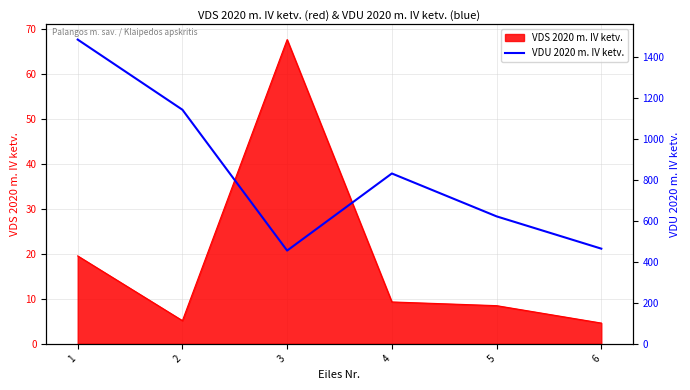

How many interior local valleys (lower than both neighbors) does the data have?

1